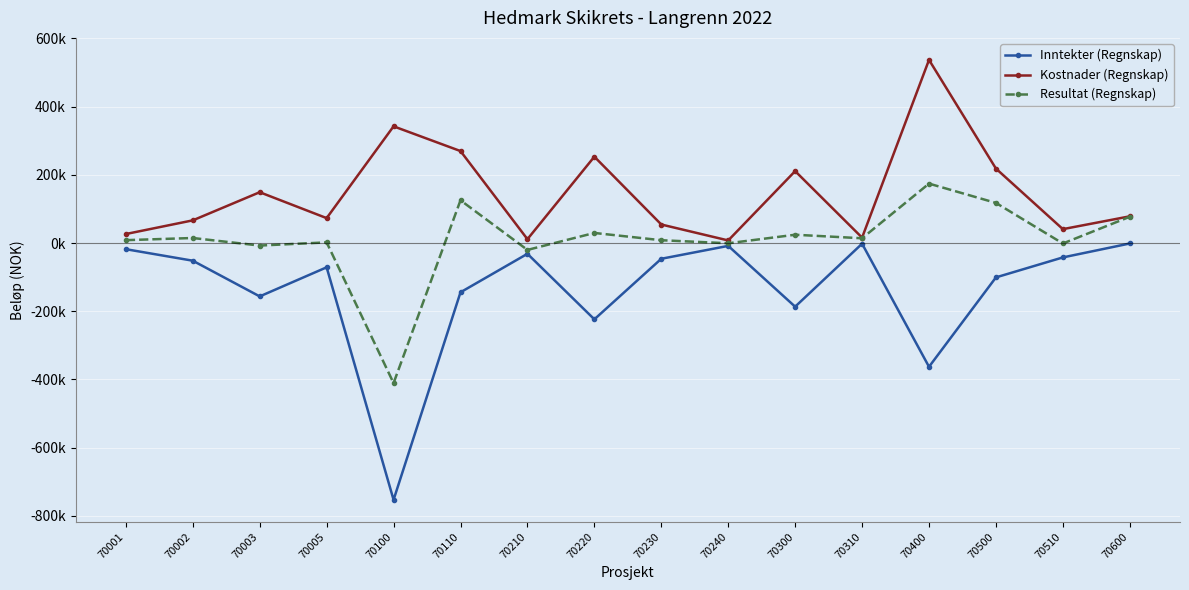

At which label does Kostnader (Regnskap) reach its peak?

70400